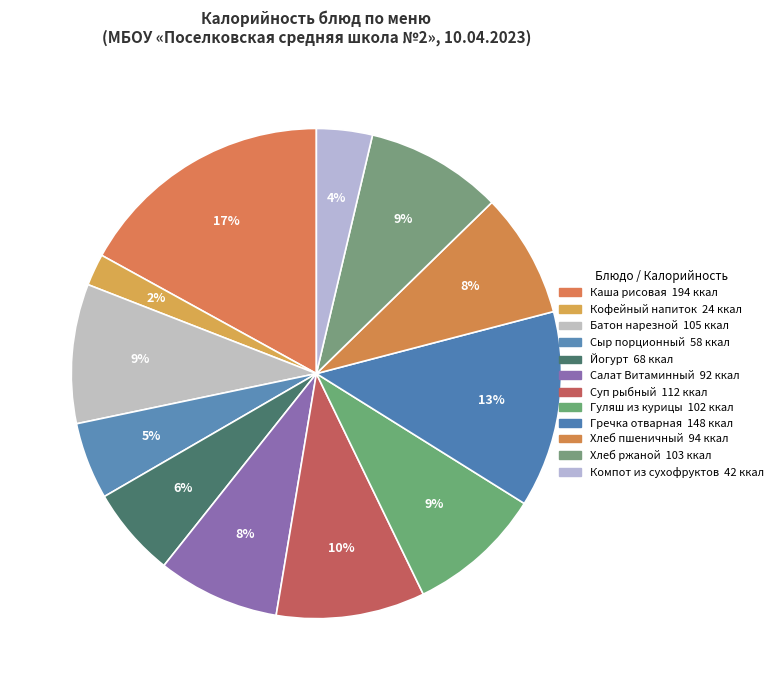

Count the number of slices in the pie.

12